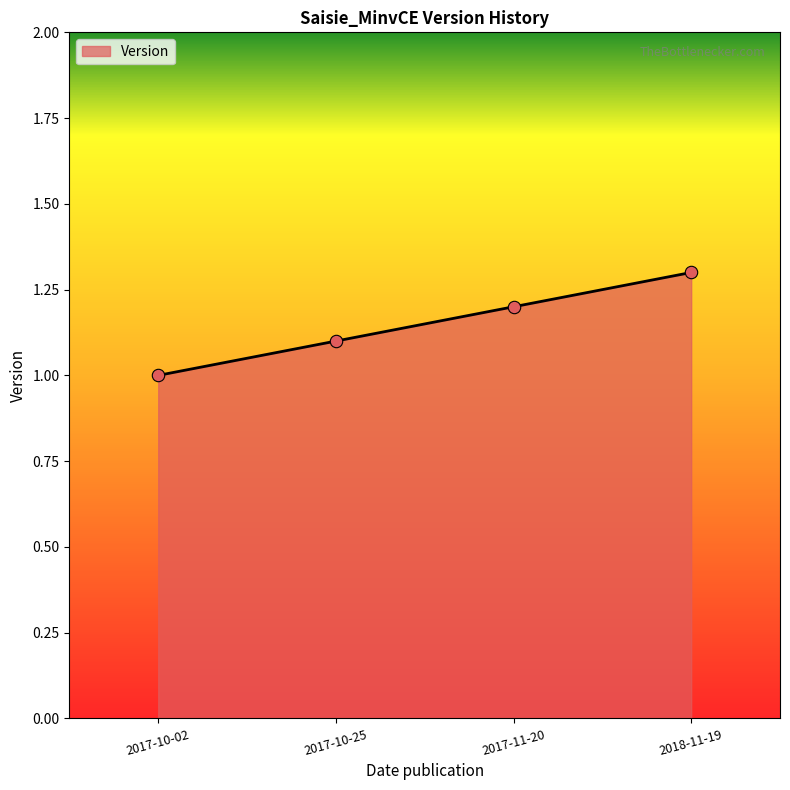

Approximately how many times larger is the value at 2017-10-25 compared to 2017-10-02?

1.1